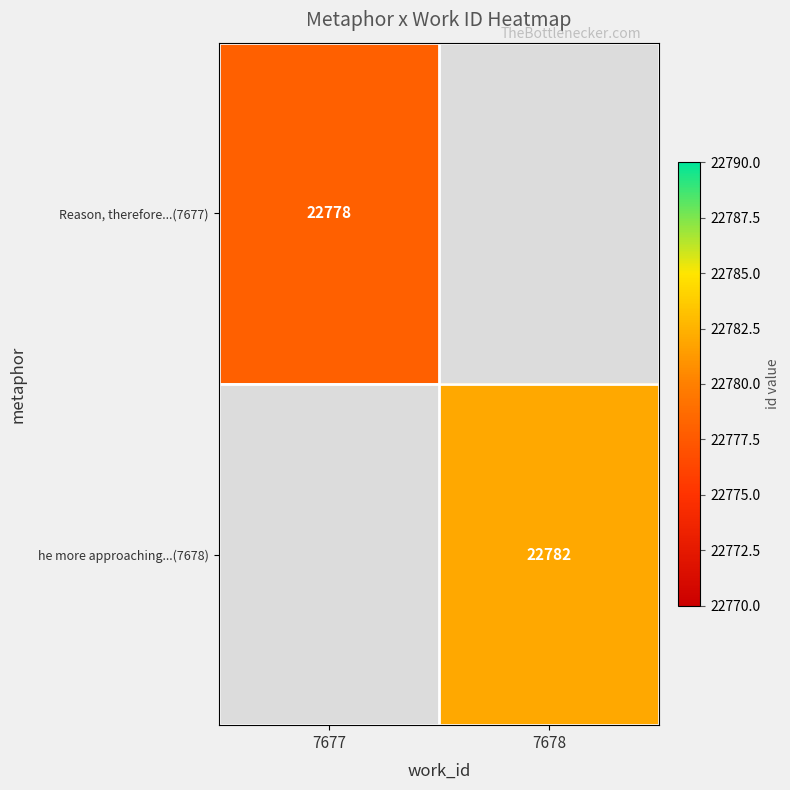

The value of he more approaching...(7678) at 7678 is 37740. True or false?

False